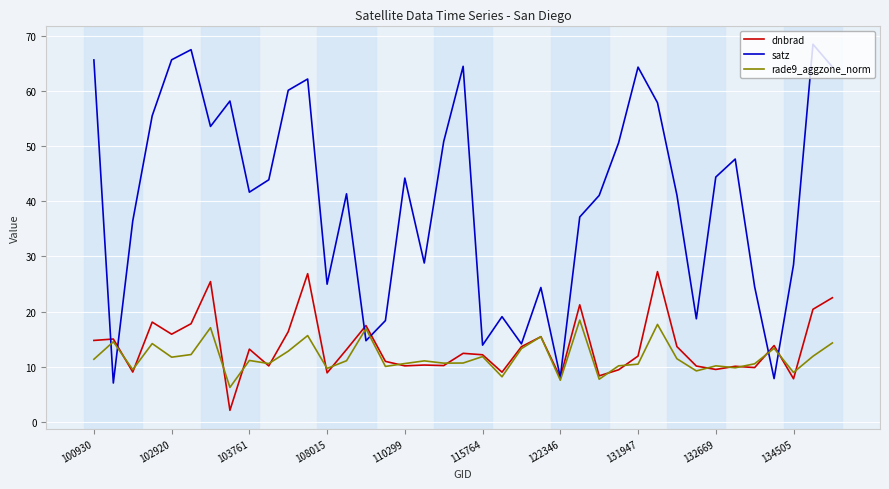

Count the number of data series in this chart.

3